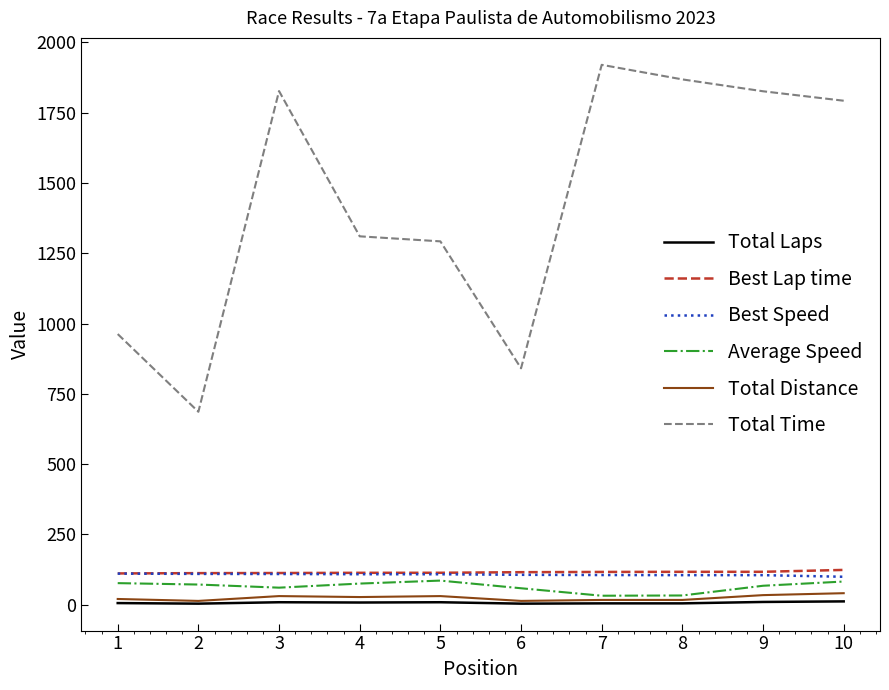

Does the chart have visible grid lines?

No